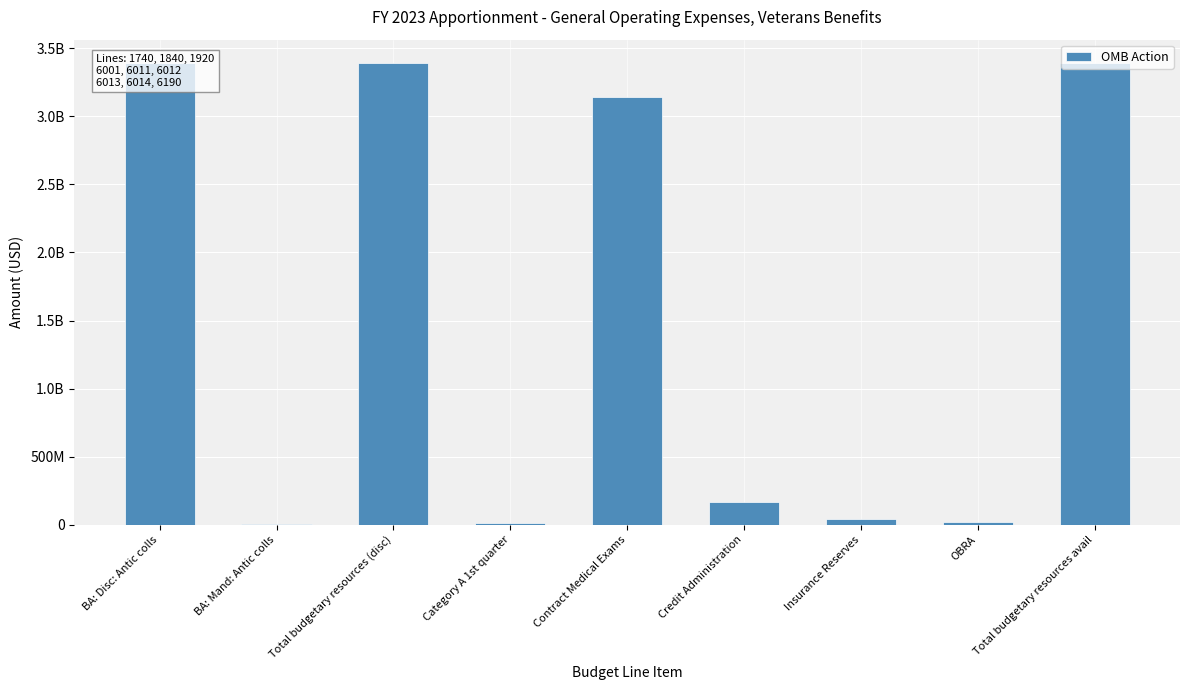

Are the bars horizontal?

No